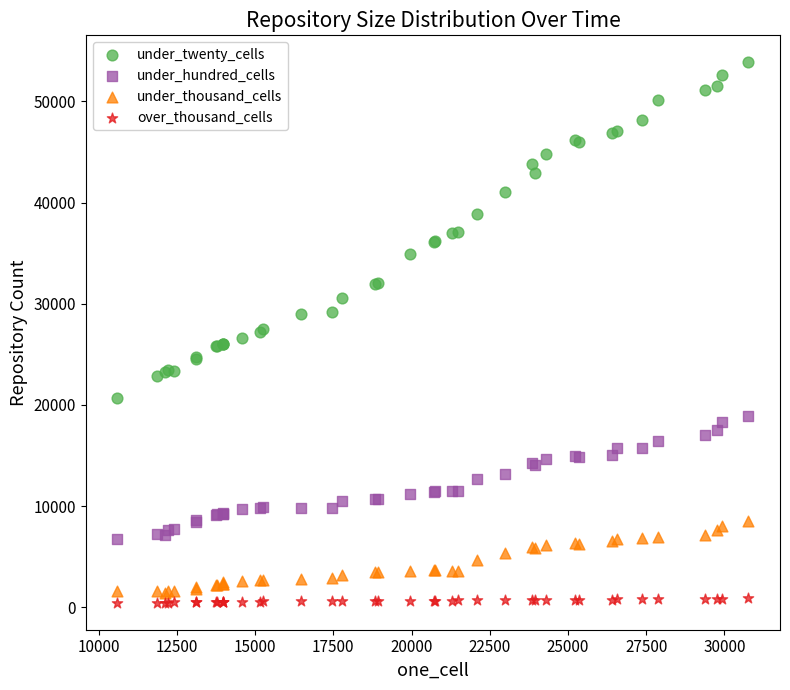

Which series reaches the maximum Y coordinate?

under_twenty_cells